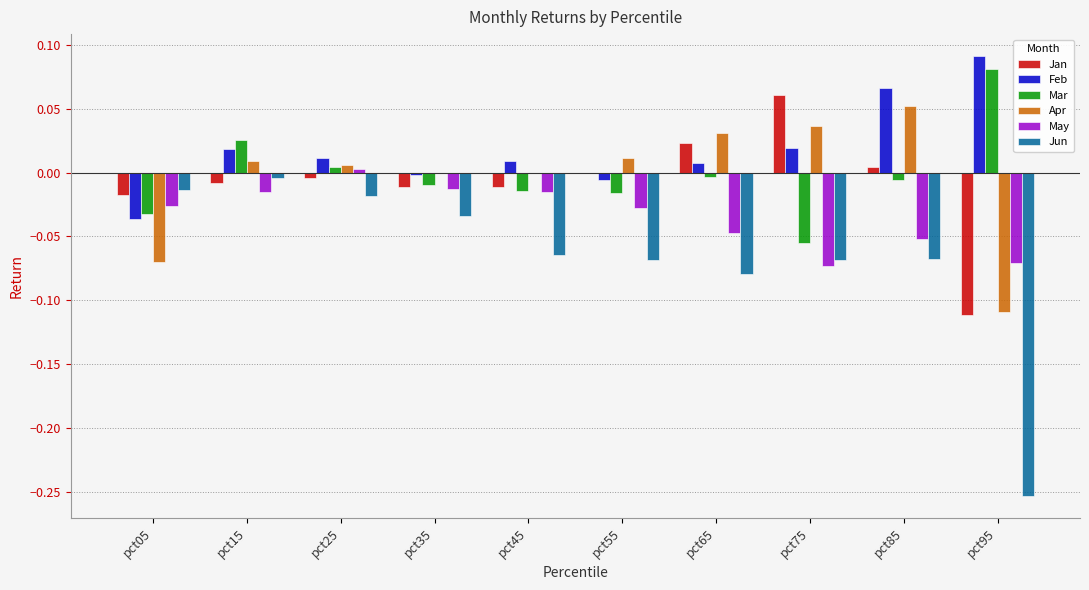

What is the total value across all series at pct05?

-0.2